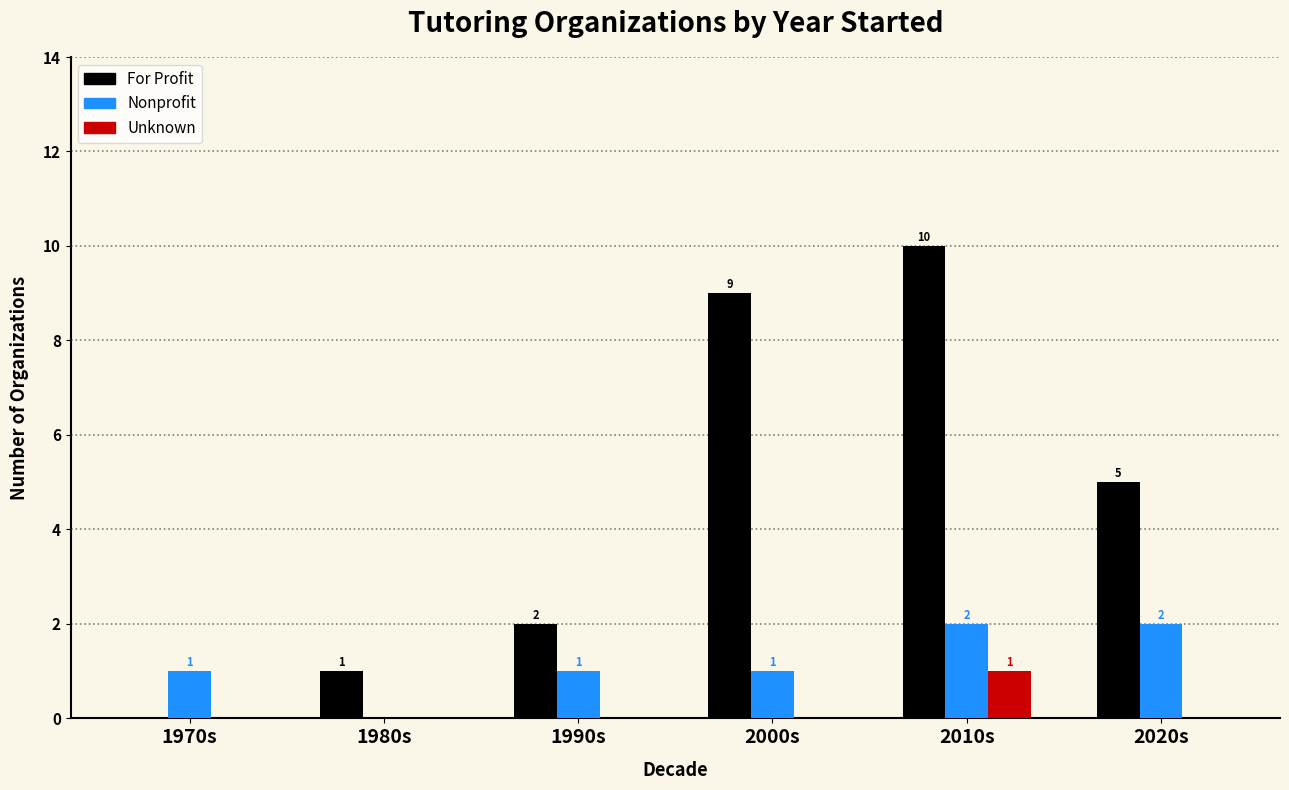

Is the value of Unknown at 2000s greater than the value of For Profit at 2020s?

No